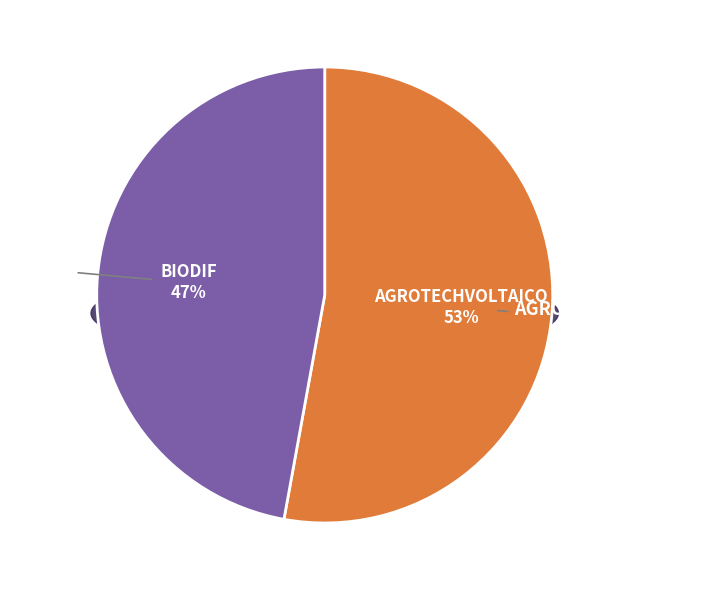

To the nearest percent, what portion does BIODIF represent?

47%